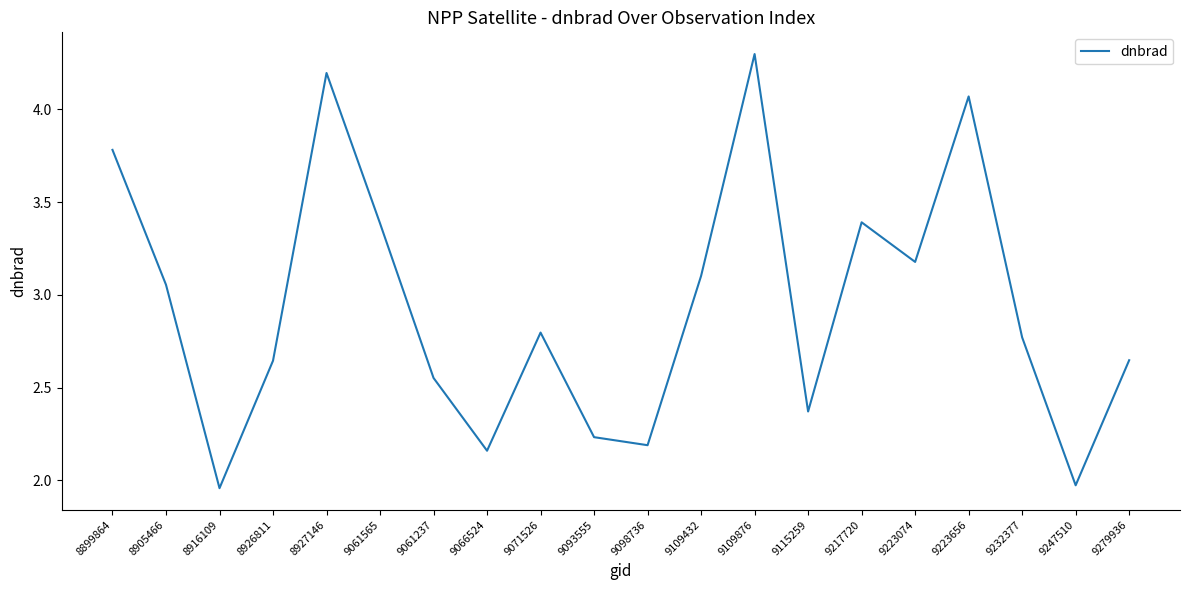

What is the maximum value shown in the chart?

4.3